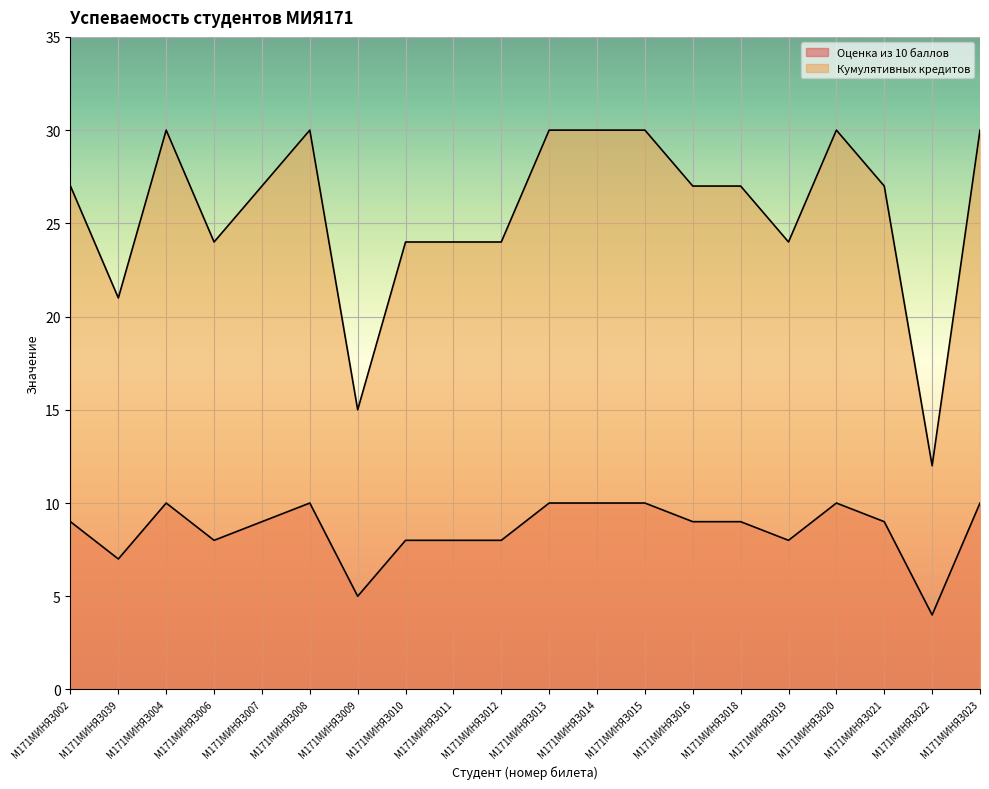

Between М171МИНЯЗ011 and М171МИНЯЗ021, which series saw the biggest shift?

Кумулятивных кредитов